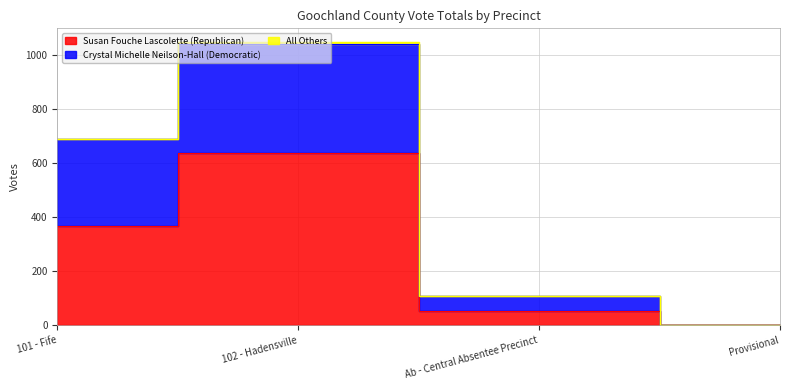

Is it true that Crystal Michelle Neilson-Hall (Democratic) equals 110 at Ab - Central Absentee Precinct?

True